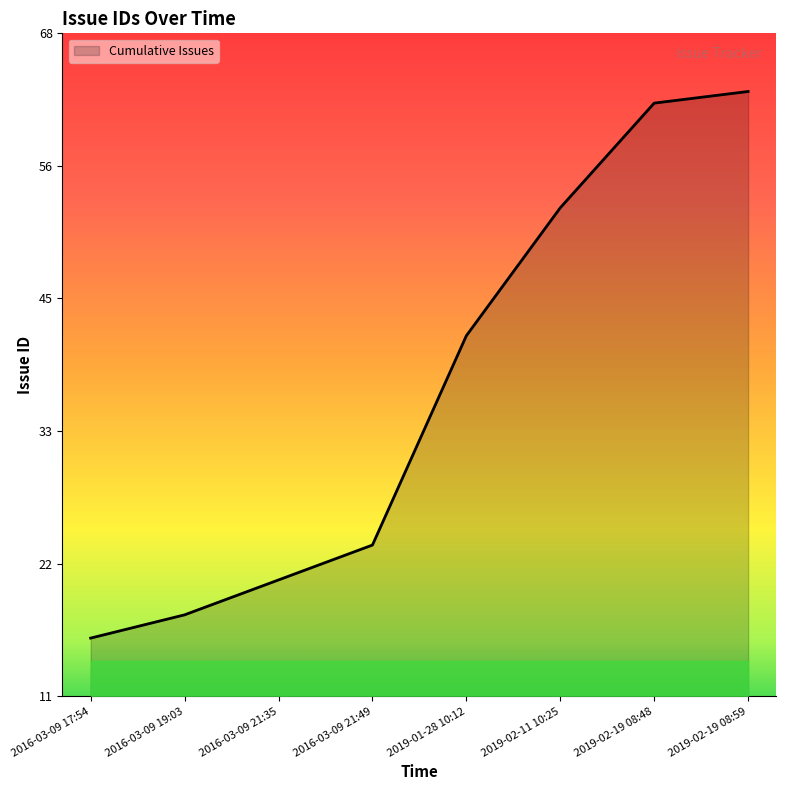

Between 2016-03-09 19:03 and 2016-03-09 17:54, which is larger?

2016-03-09 19:03